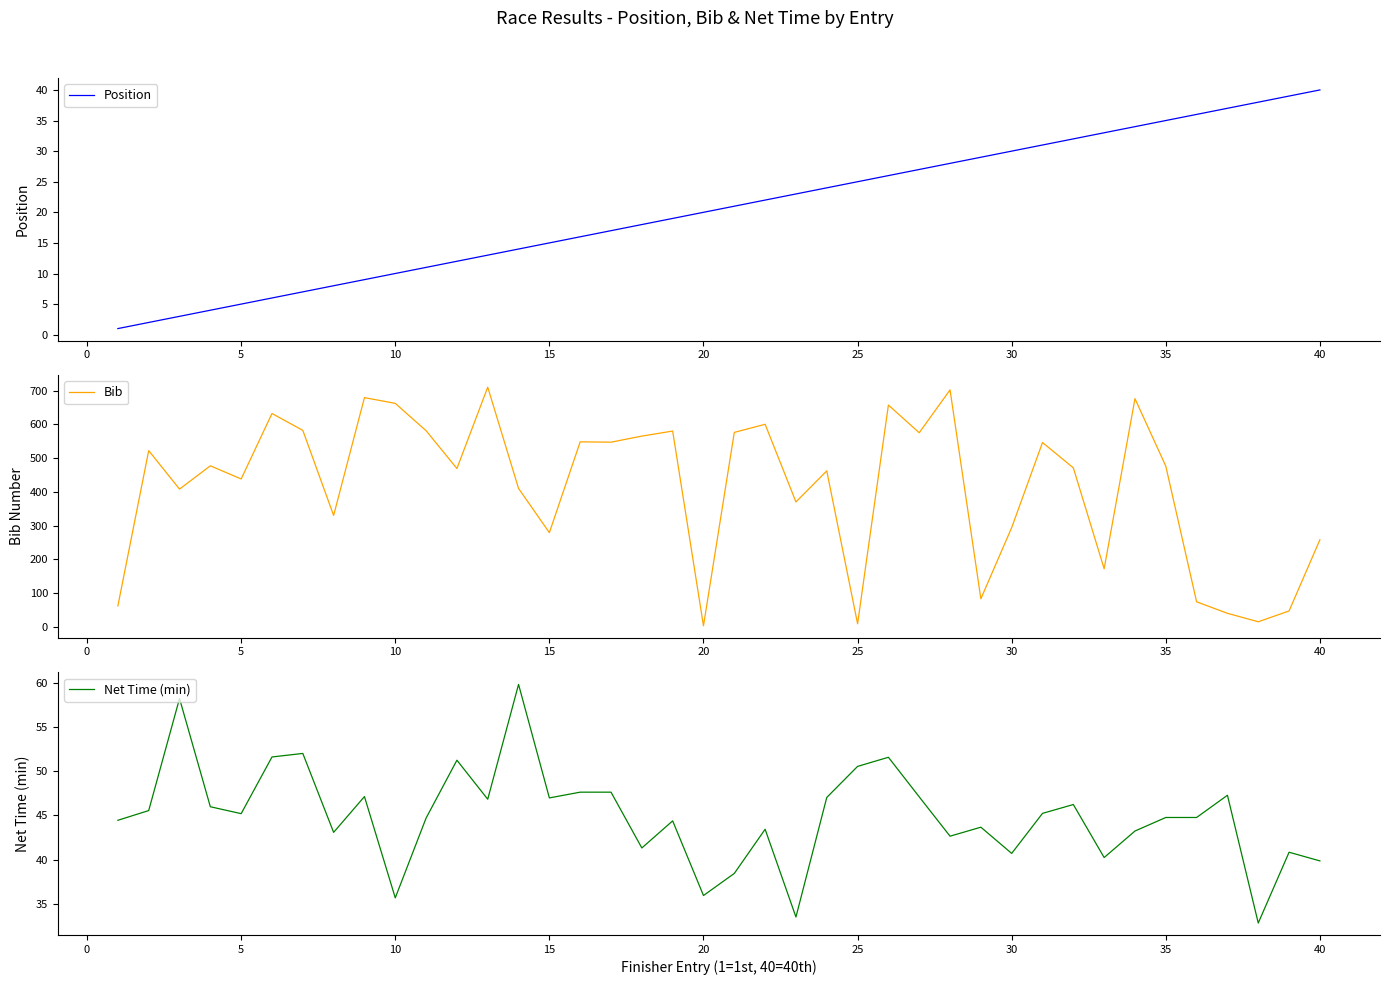

At how many categories does at least one series exceed 641?

6